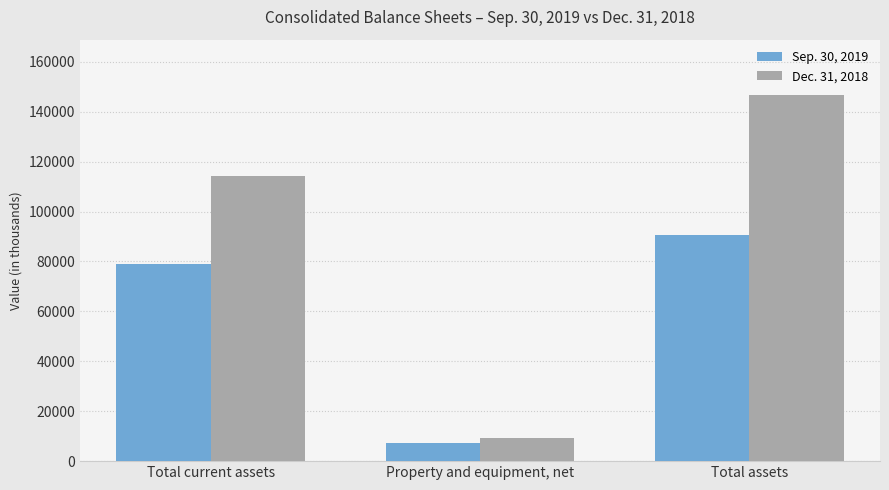

What value does the Sep. 30, 2019 series have at Property and equipment, net, to the nearest 100?

7500